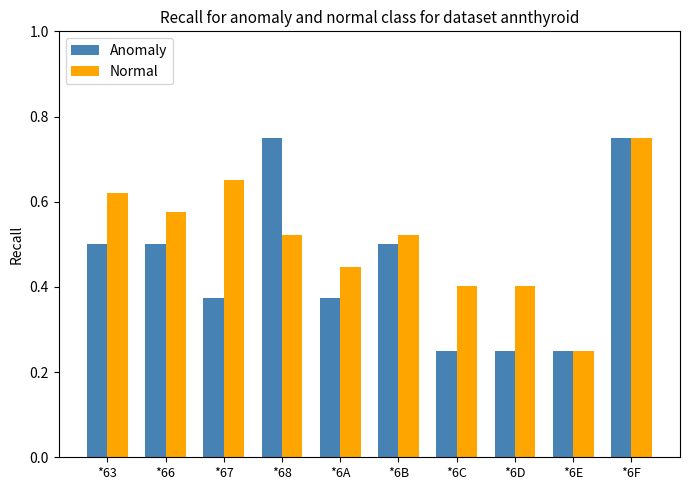

At *66, list the series in order from smallest to largest.

Anomaly, Normal